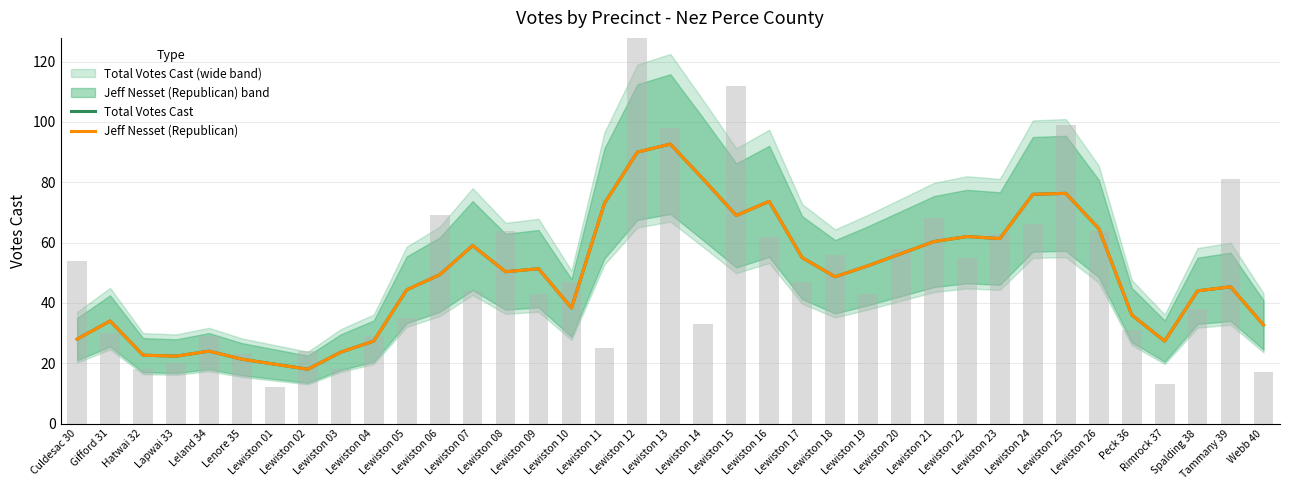

The Jeff Nesset (Republican) series shows 32.4 at Lenore 35. True or false?

False